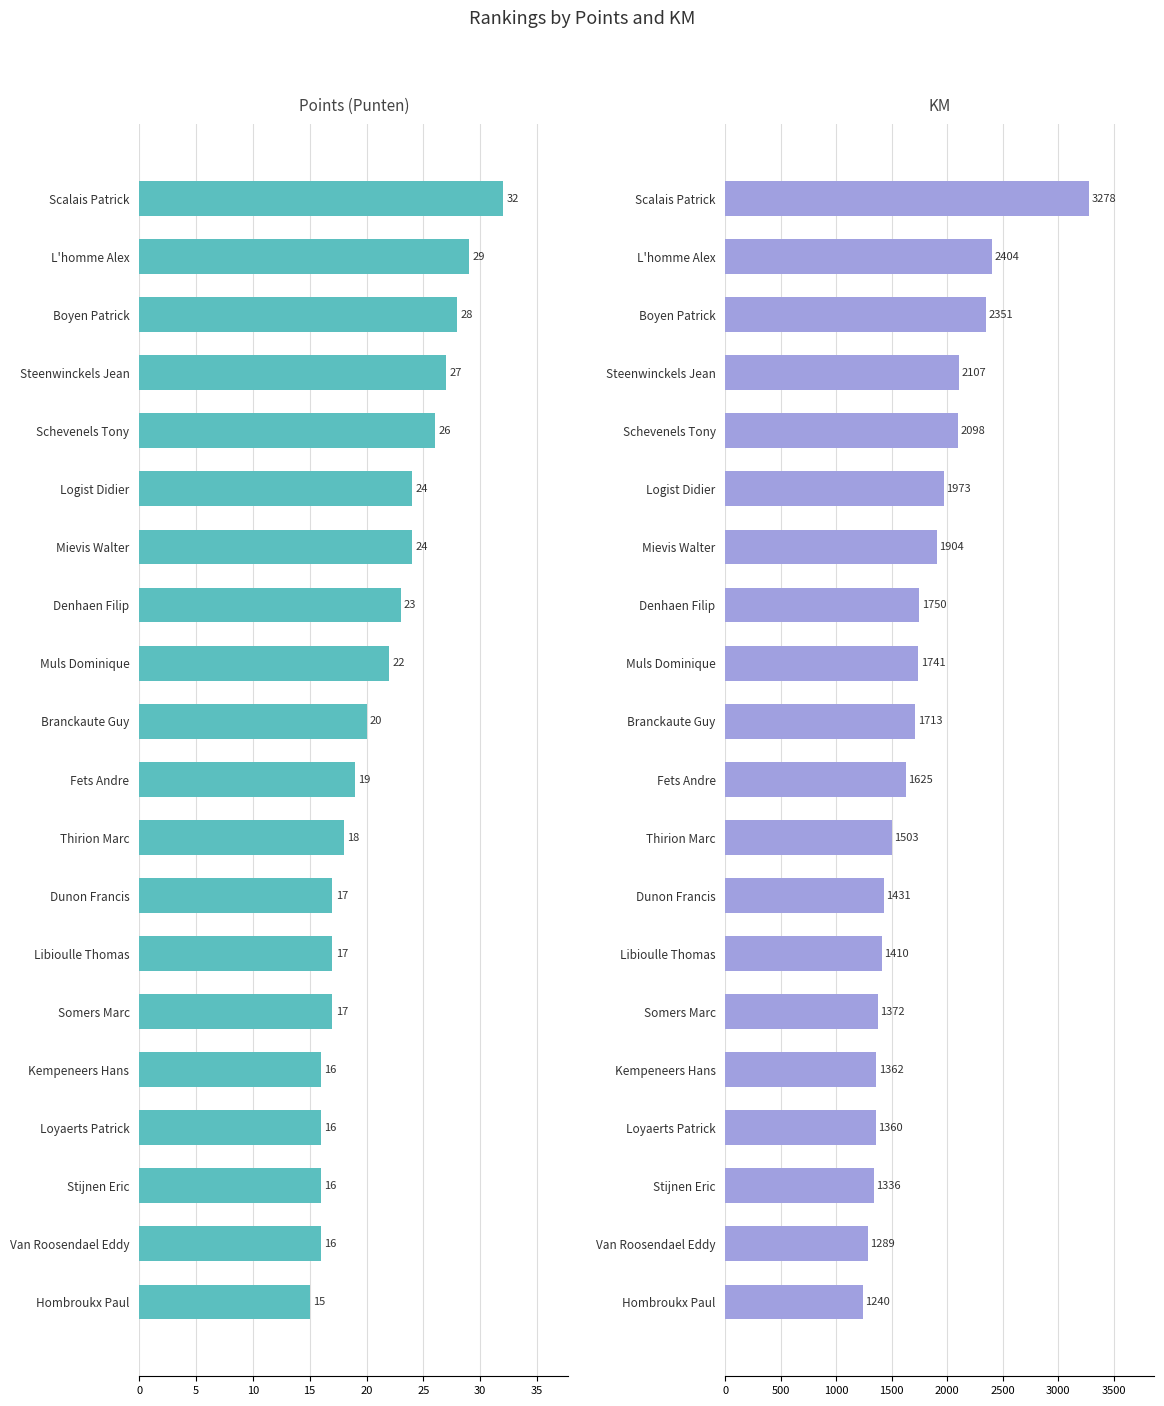

What is the difference between the maximum and minimum values in the KM series?

2038